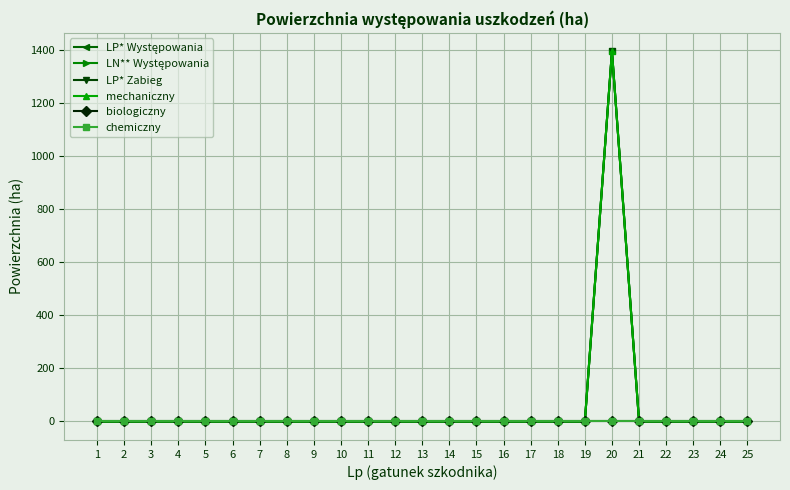

List the labels in order of LN** Występowania value, smallest first.

1, 2, 3, 4, 5, 6, 7, 8, 9, 10, 11, 12, 13, 14, 15, 16, 17, 18, 19, 21, 22, 23, 24, 25, 20